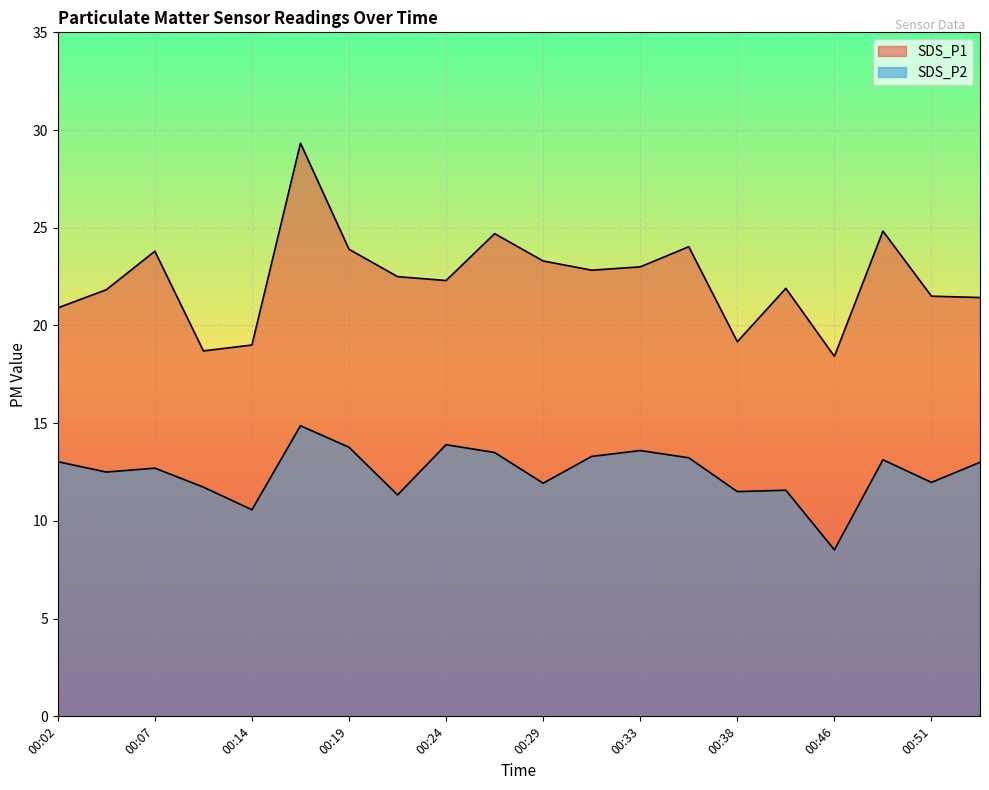

What are all the series names shown in the legend?

SDS_P1, SDS_P2